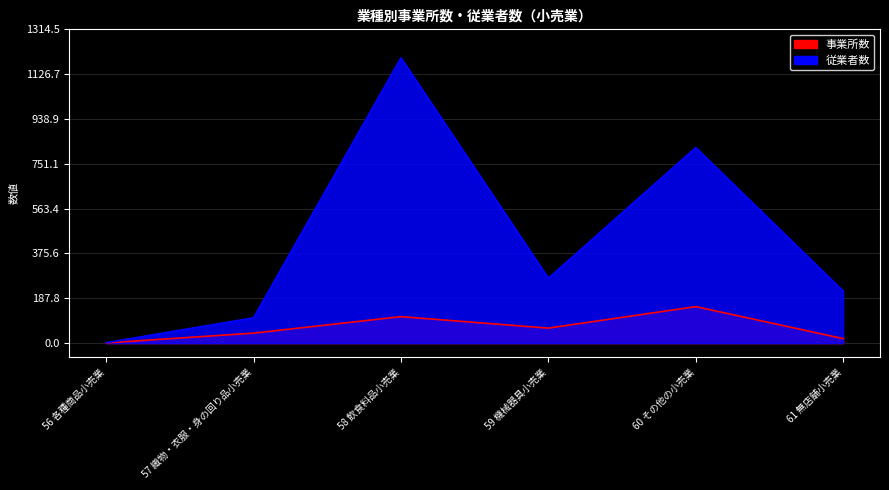

How many 事業所数 values are between 19 and 111?

4